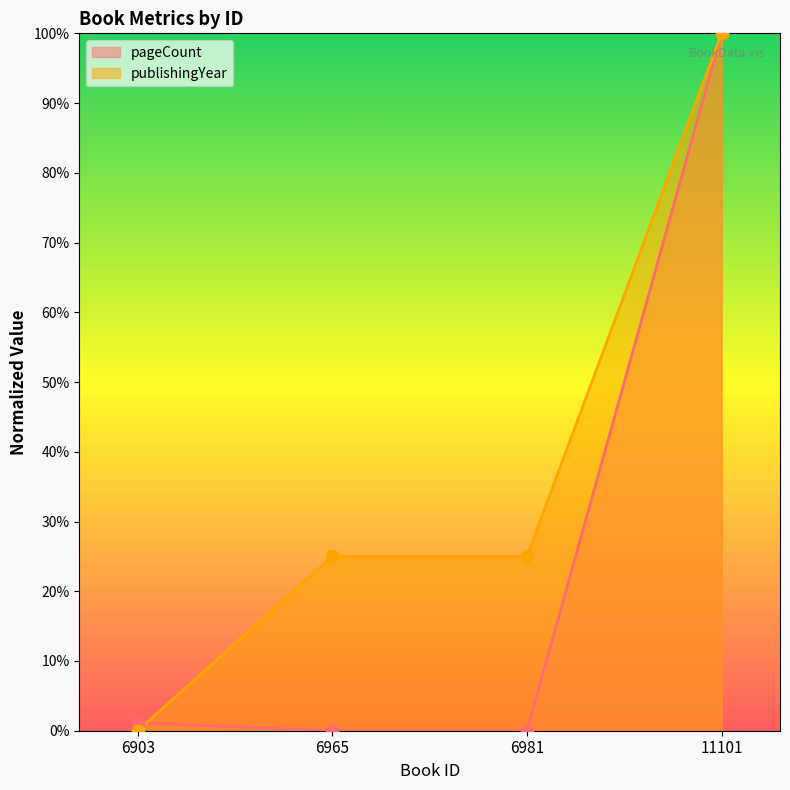

Is the value of publishingYear at 6965 greater than the value of pageCount at 11101?

No